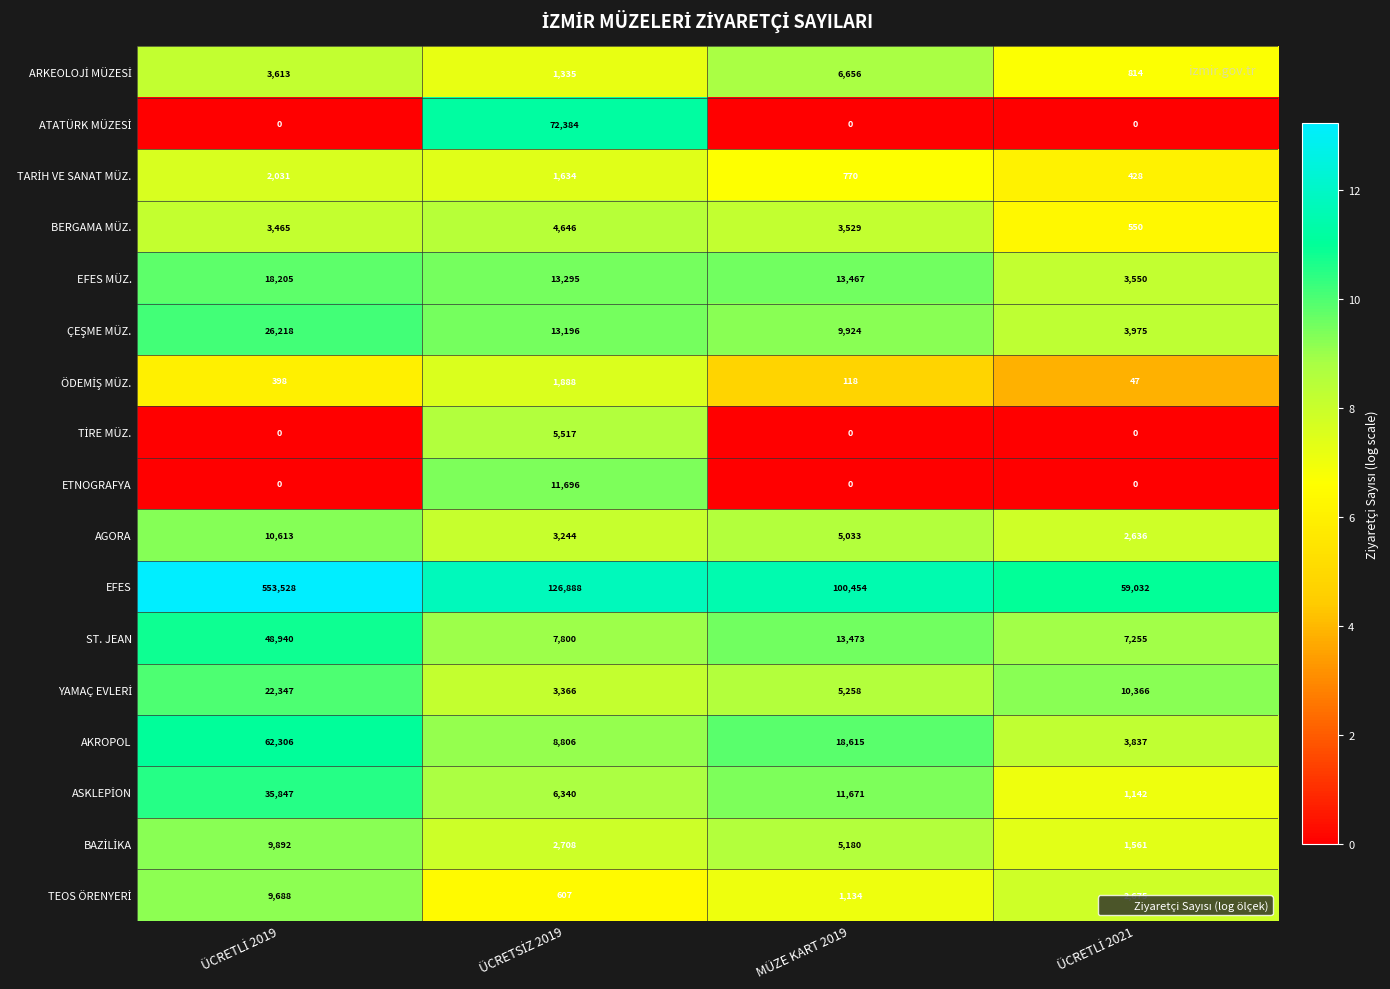

What is the total value across all series at MÜZE KART 2019?

195282